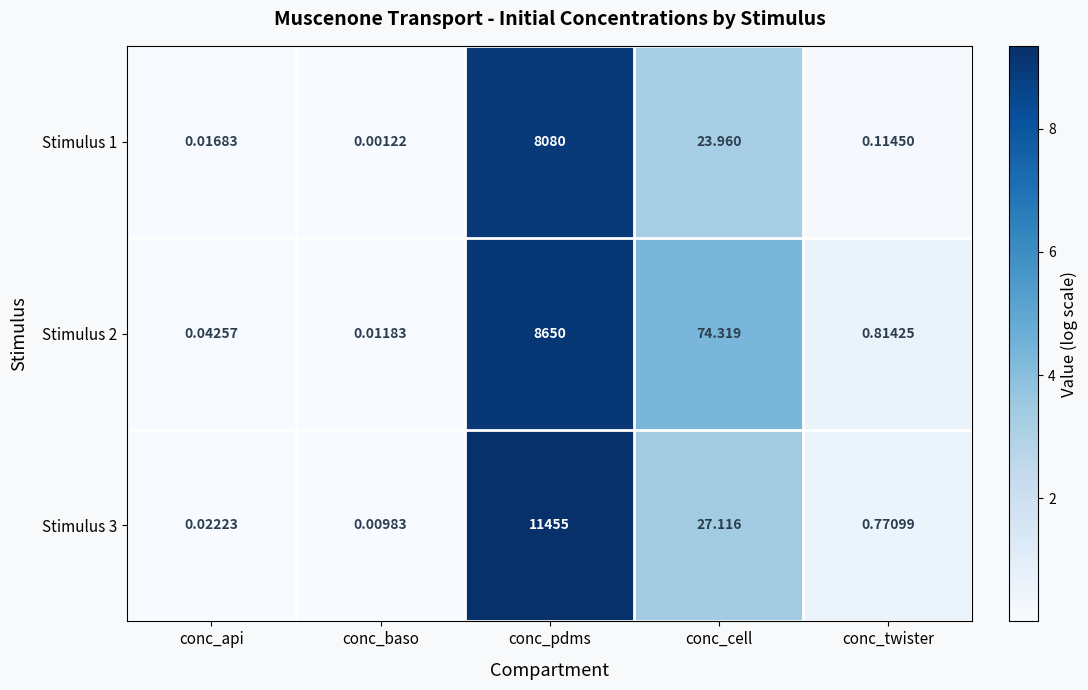

At which category is the sum across all series the highest?

conc_pdms